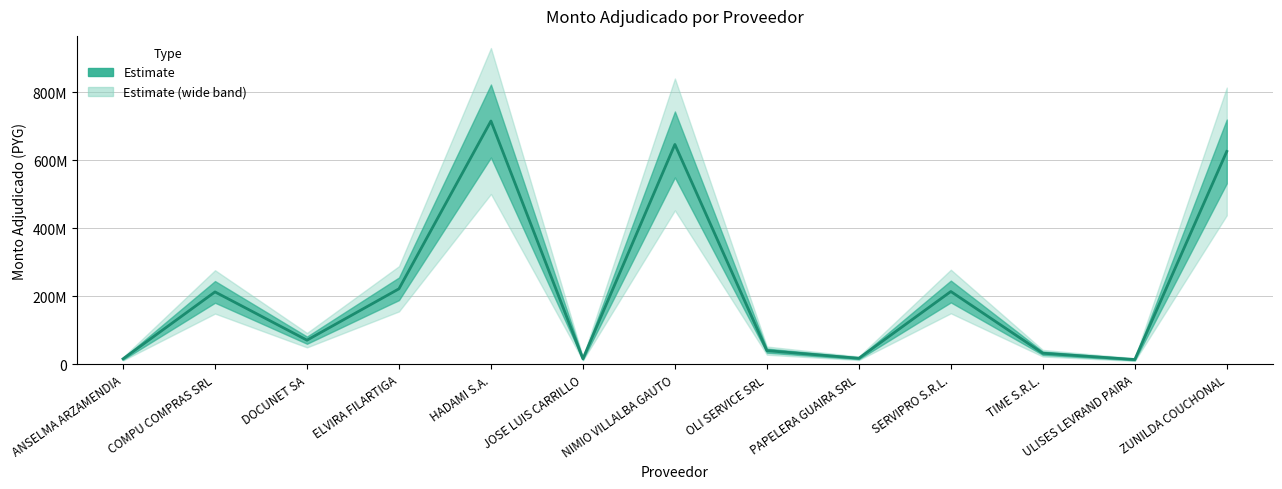

Reading right to left, list all the values displayed in this chart.

ZUNILDA COUCHONAL=625529990	ULISES LEVRAND PAIRA=13712000	TIME S.R.L.=32340000	SERVIPRO S.R.L.=213750000	PAPELERA GUAIRA SRL=17450000	OLI SERVICE SRL=40000000	NIMIO VILLALBA GAUTO=646027000	JOSE LUIS CARRILLO=15950000	HADAMI S.A.=714944230	ELVIRA FILARTIGA=221683400	DOCUNET SA=70700000	COMPU COMPRAS SRL=212560500	ANSELMA ARZAMENDIA=15787800